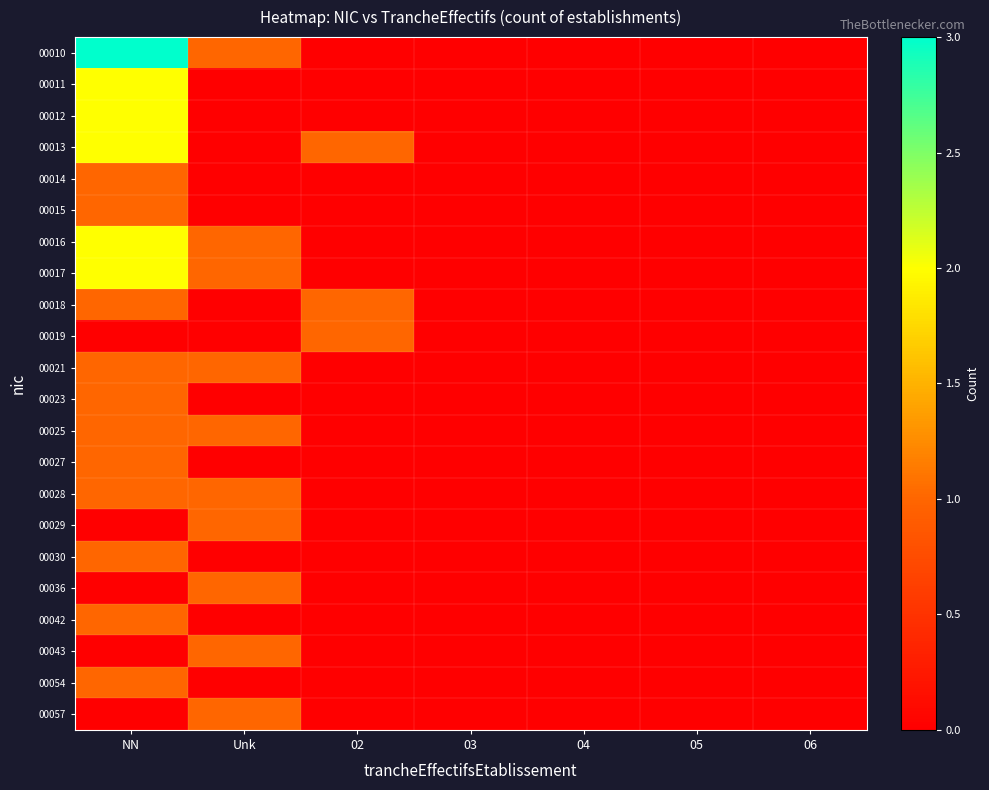

List the series in order of their peak value, highest first.

00010, 00011, 00012, 00013, 00016, 00017, 00014, 00015, 00018, 00019, 00021, 00023, 00025, 00027, 00028, 00029, 00030, 00036, 00042, 00043, 00054, 00057